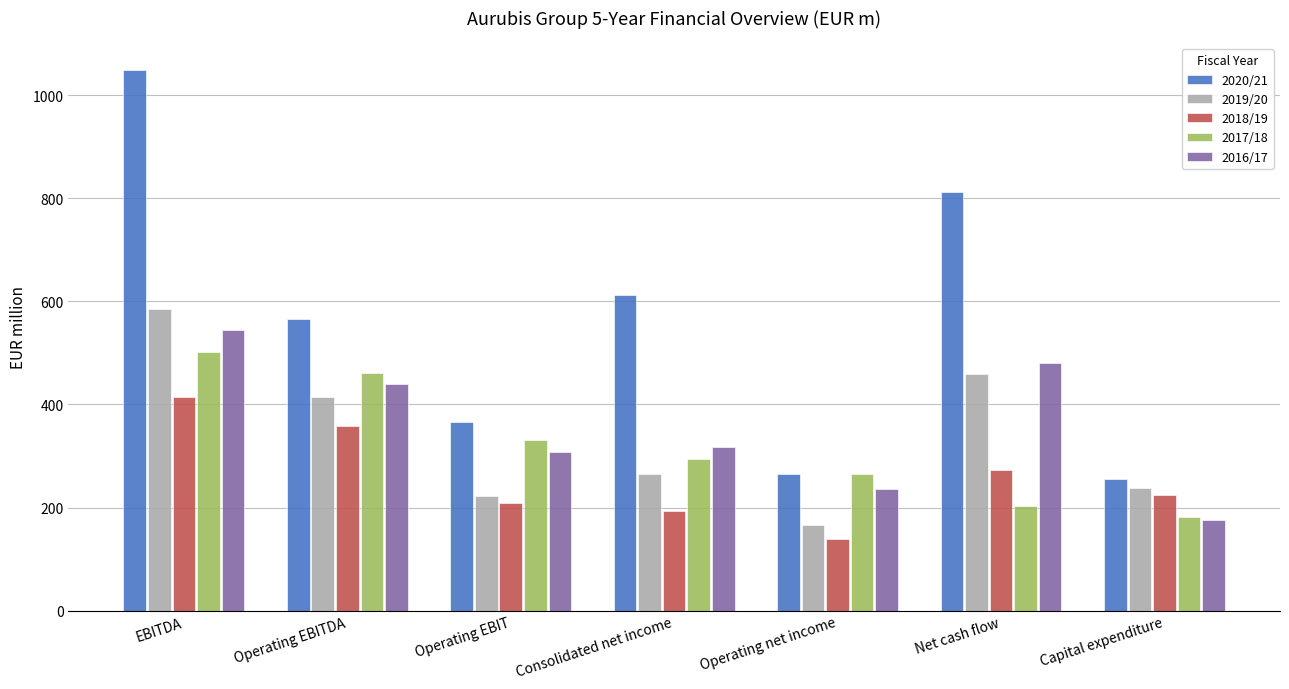

True or false: 2020/21 has a value of 613 at Consolidated net income.

True